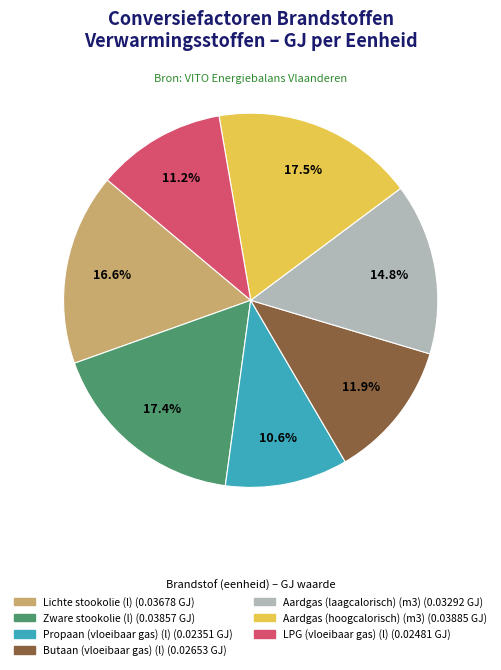

What is the smallest slice in the pie chart?

Propaan (vloeibaar gas) (l)